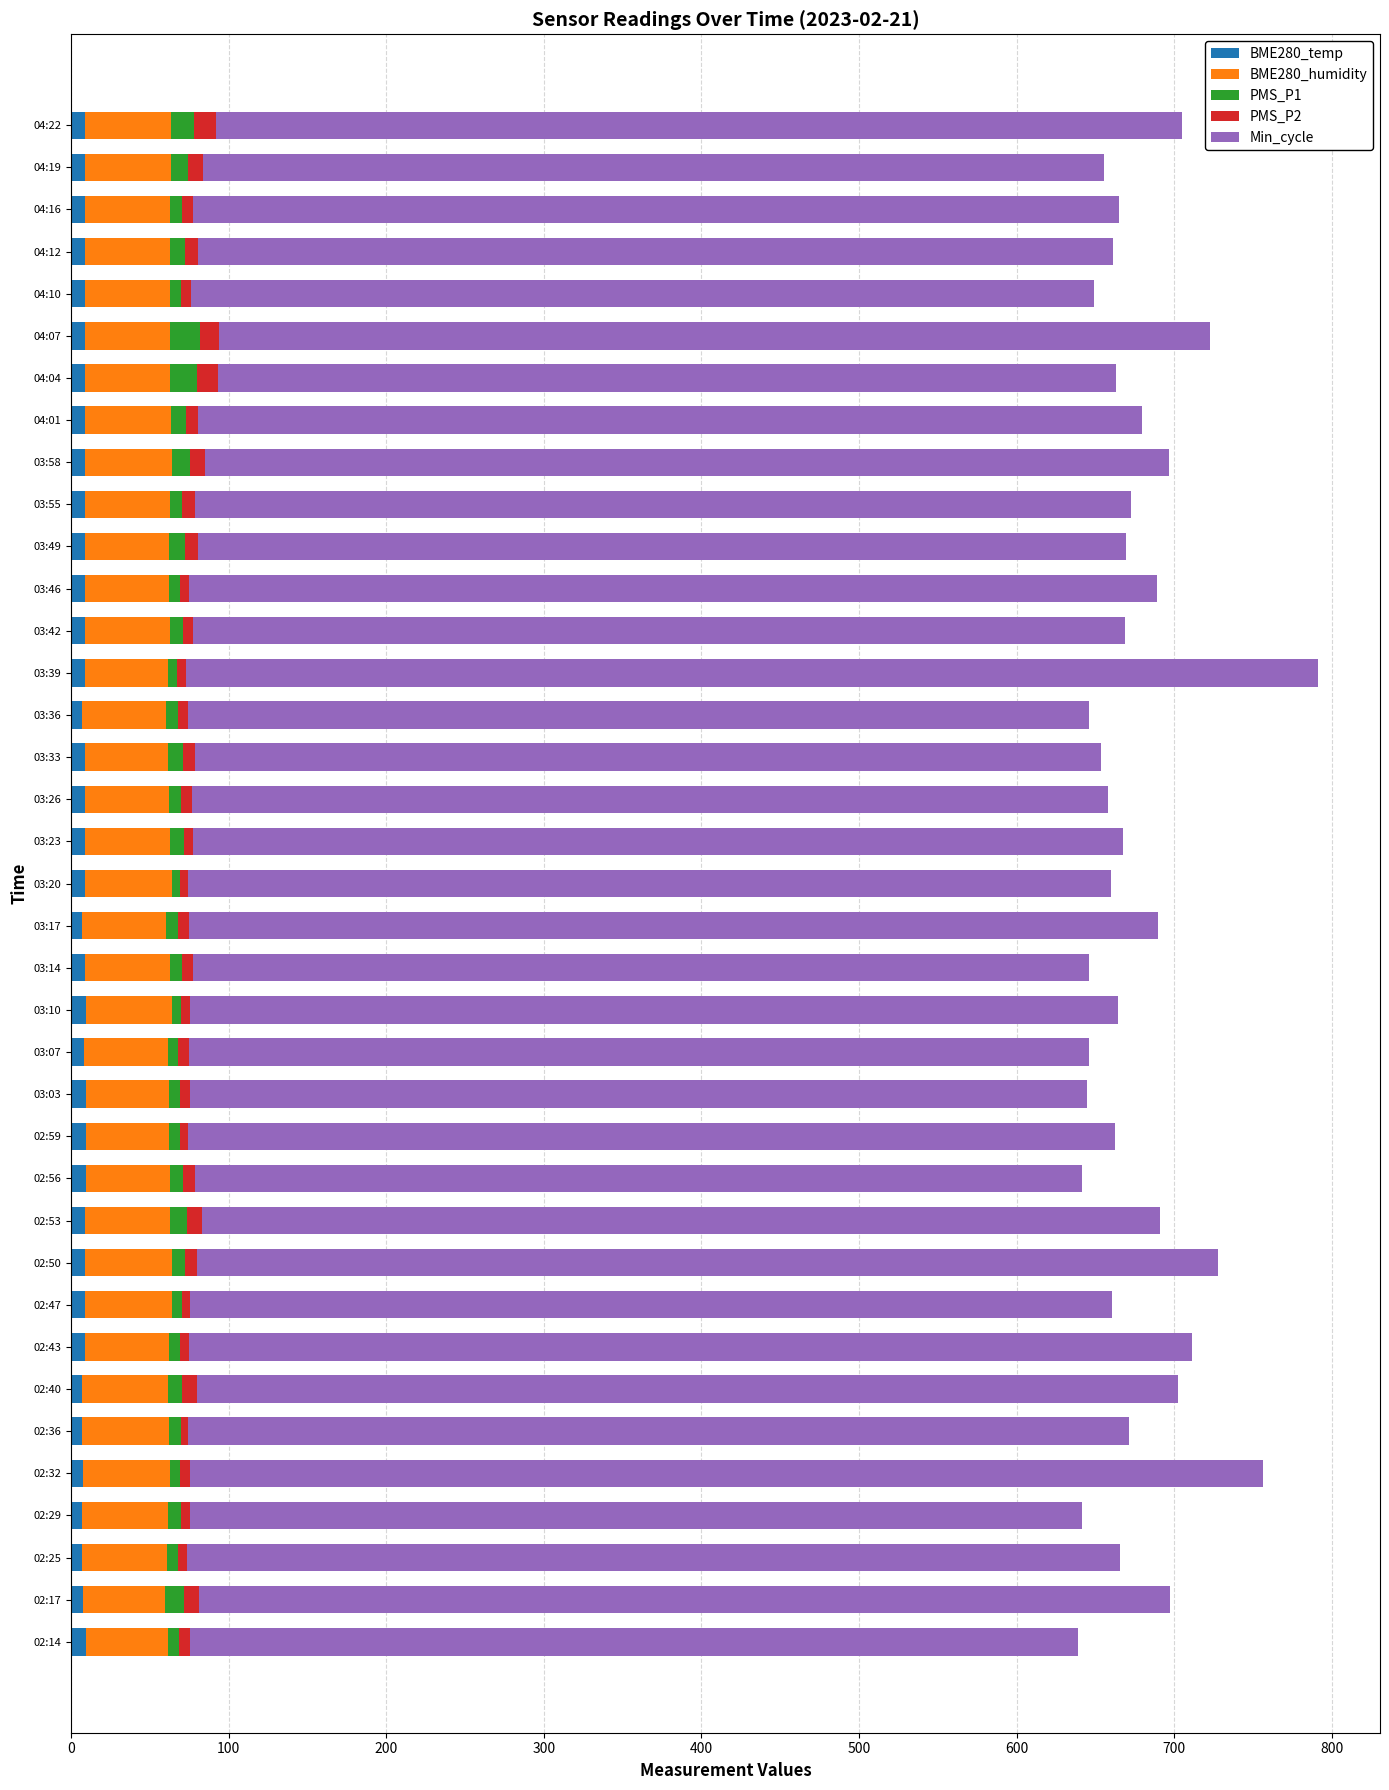

What is the sum of all BME280_temp values?

311.9